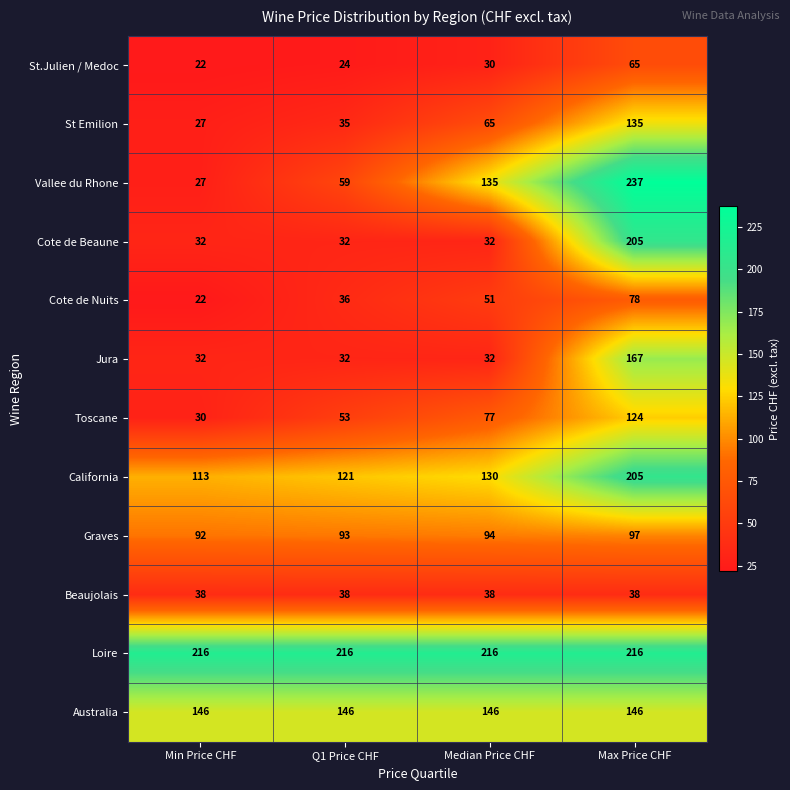

Read the Jura value at Min Price CHF, to the nearest 10.

30